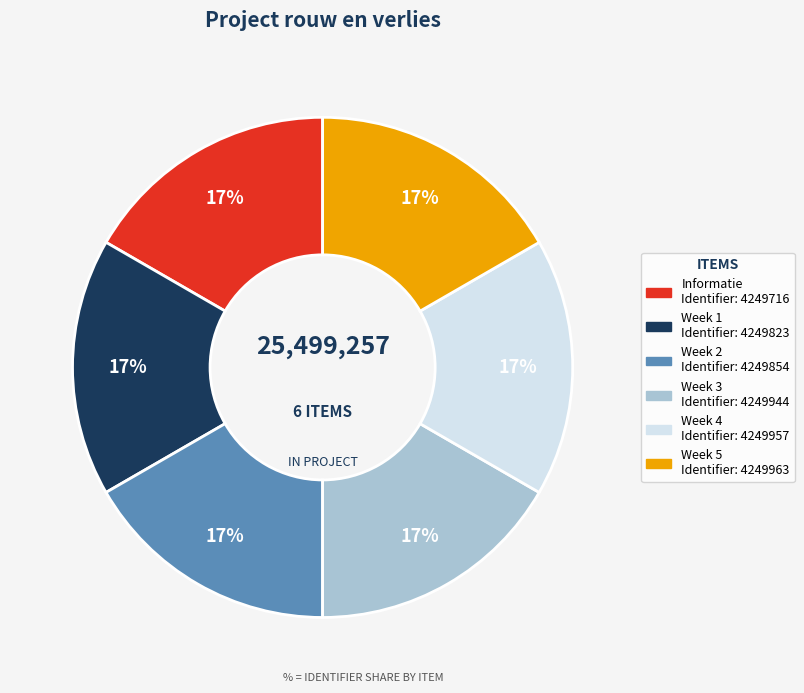

How many segments does this pie chart have?

6